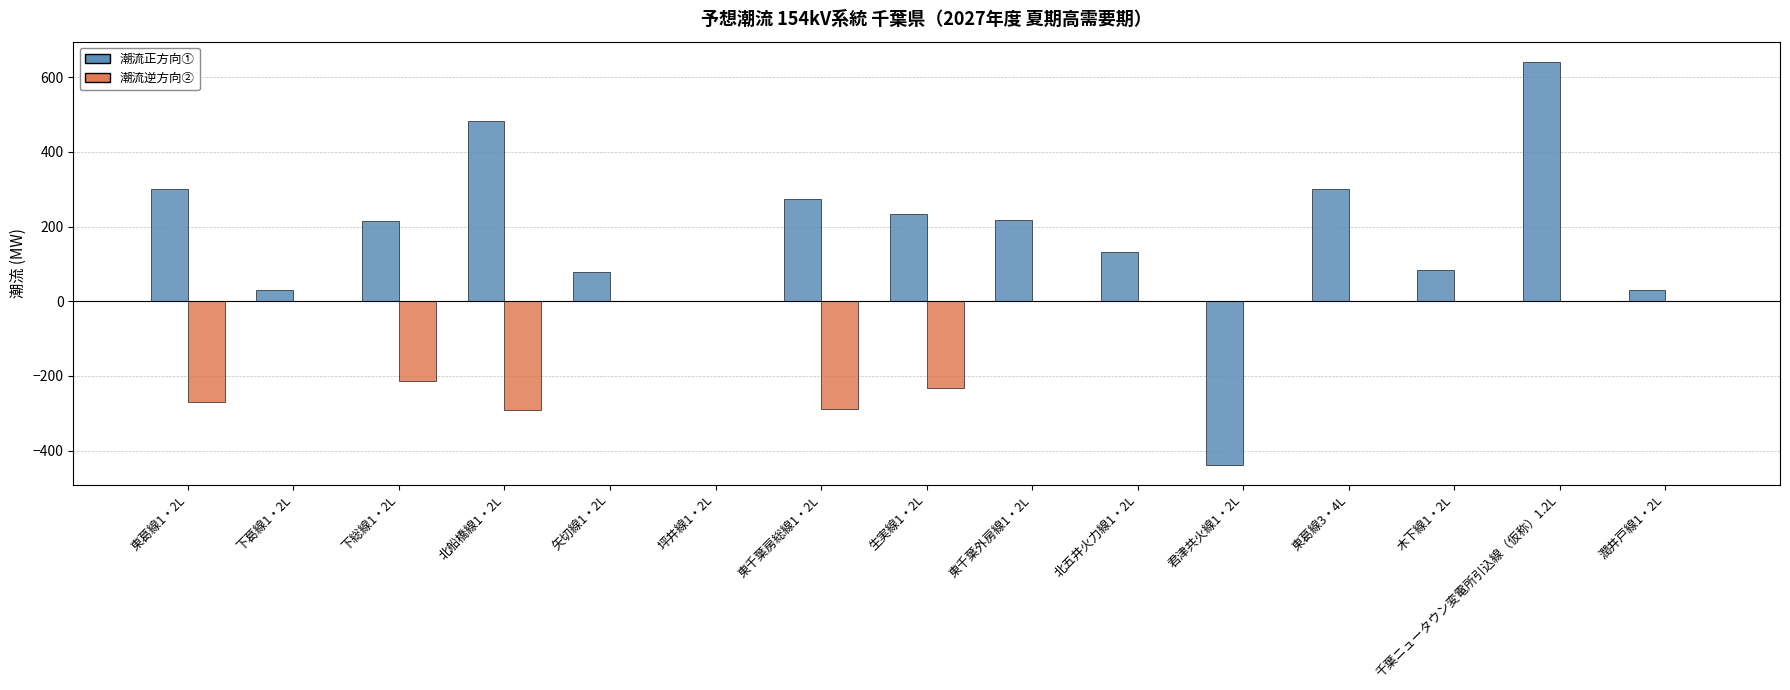

Is the value of 潮流逆方向② at 東葛線3・4L greater than the value of 潮流正方向① at 君津共火線1・2L?

Yes